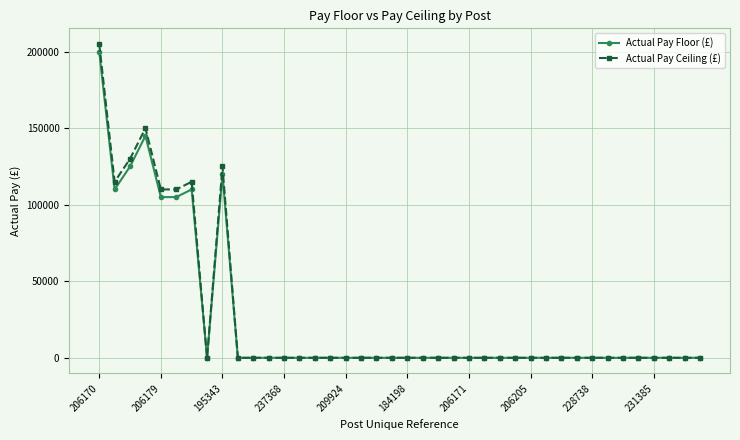

True or false: Actual Pay Ceiling (£) has more than 0 points higher than both neighbors.

True